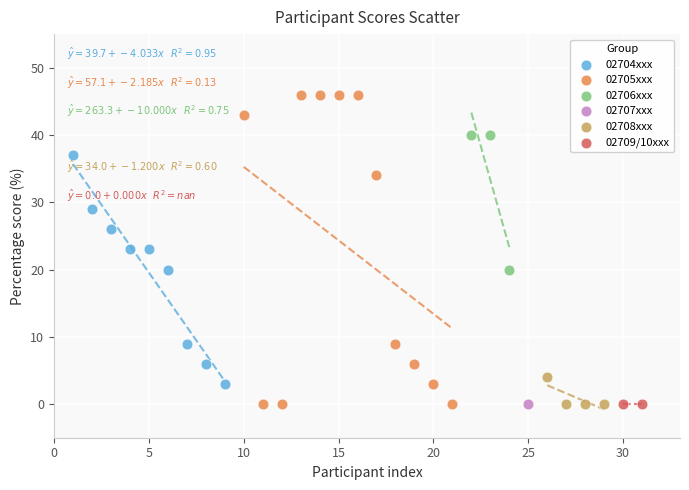

Which series reaches the maximum Y coordinate?

02705xxx